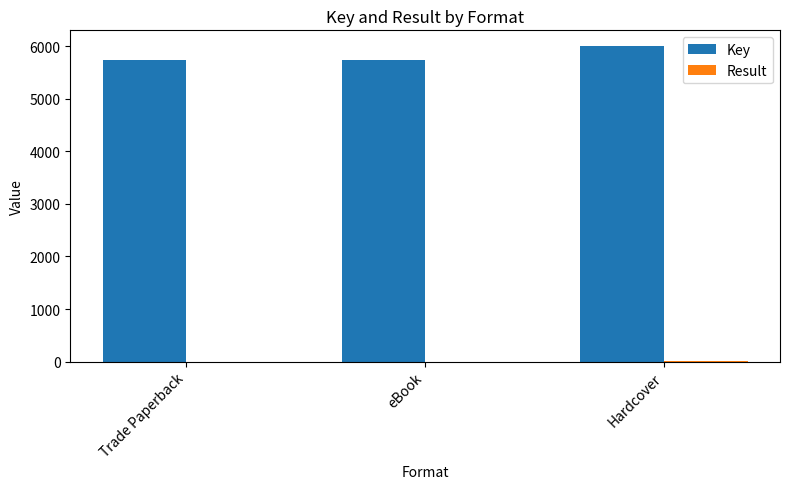

What is the maximum value for Key?

6002